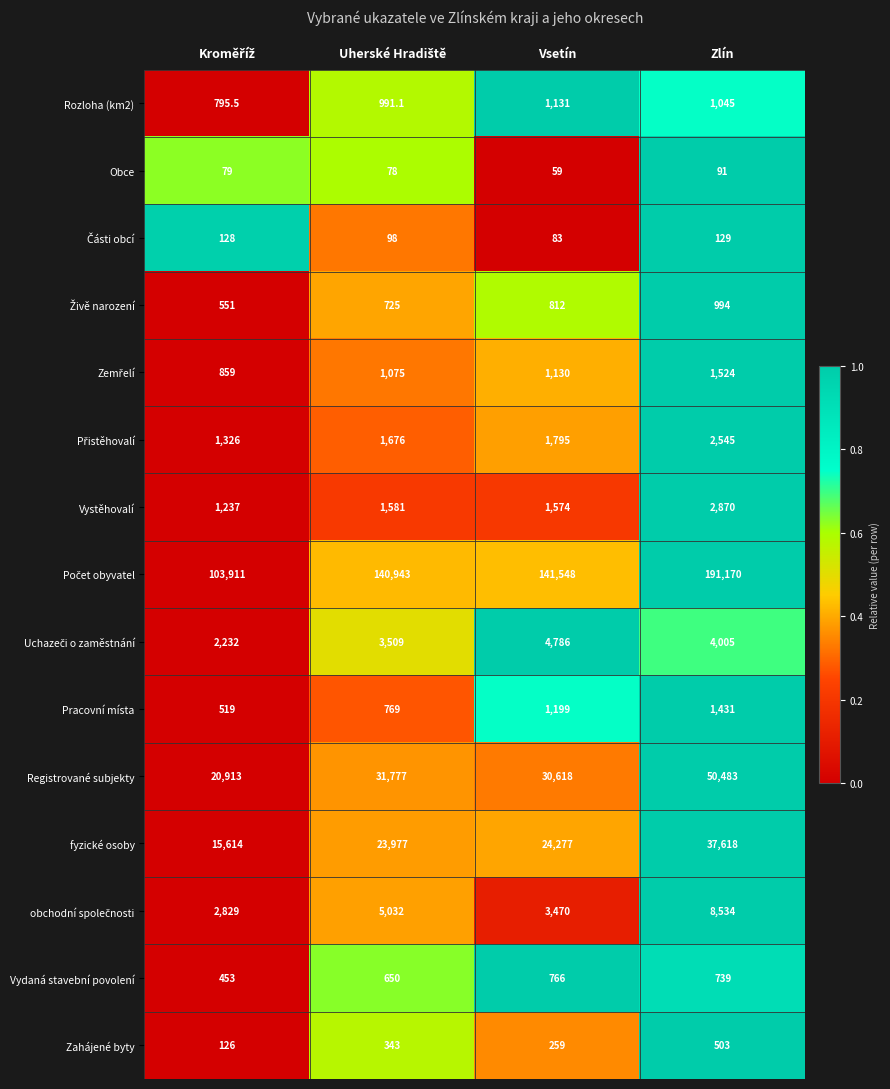

What is the sum of all Rozloha (km2) values?

3962.6